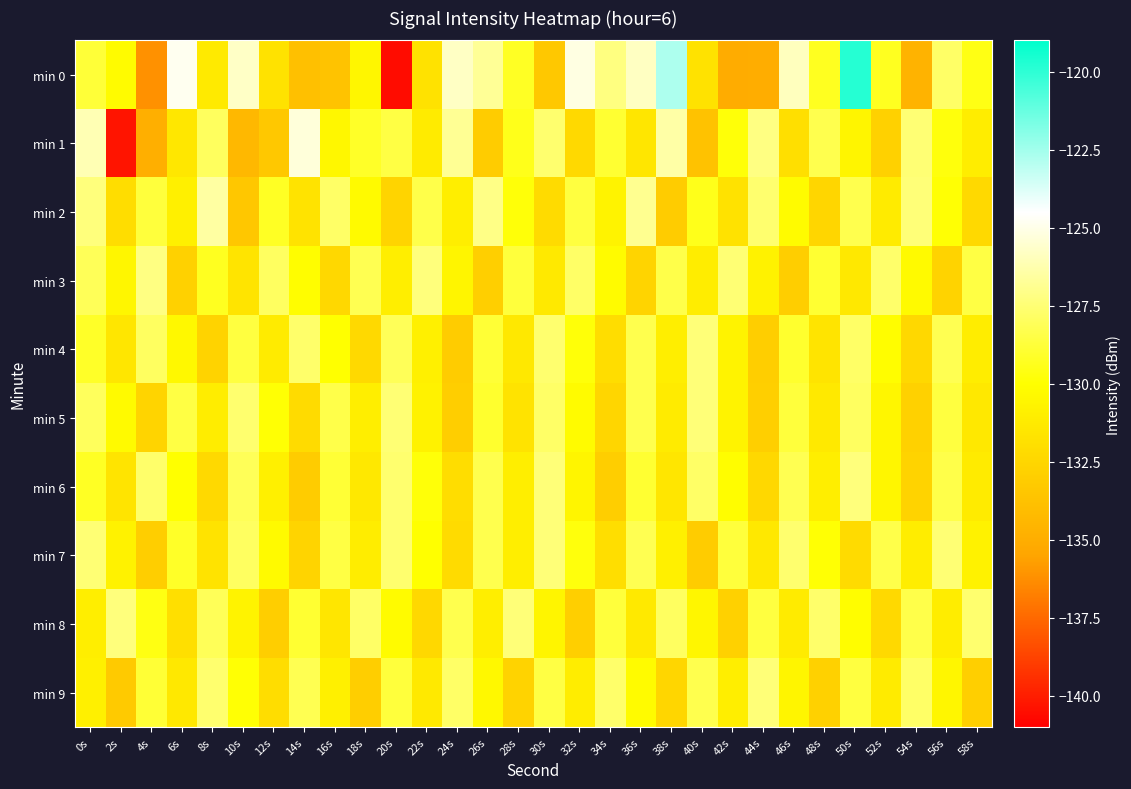

List the series in order of their peak value, lowest first.

min 4, min 5, min 7, min 9, min 6, min 8, min 3, min 2, min 1, min 0